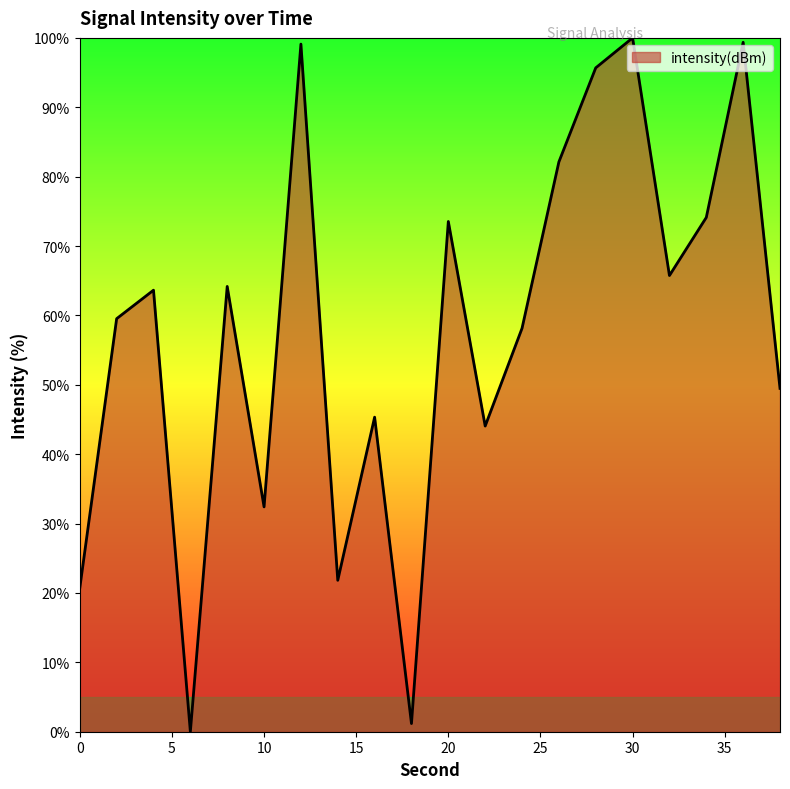

What is the difference between the maximum and minimum values?

100.0